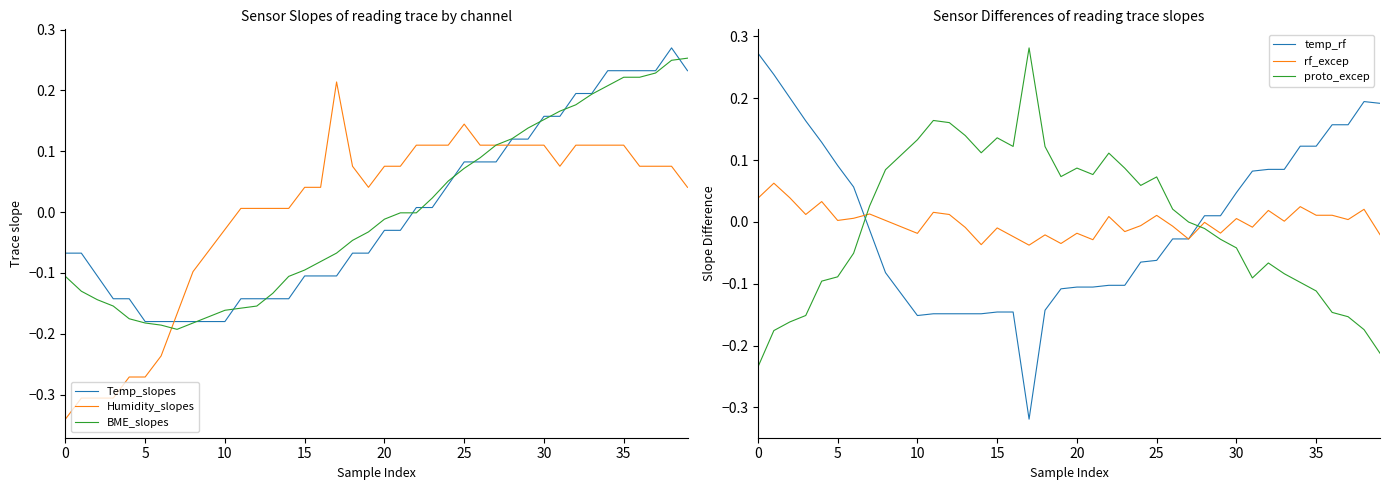

In BME_slopes, how many points are lower than both neighbors (excluding endpoints)?

1